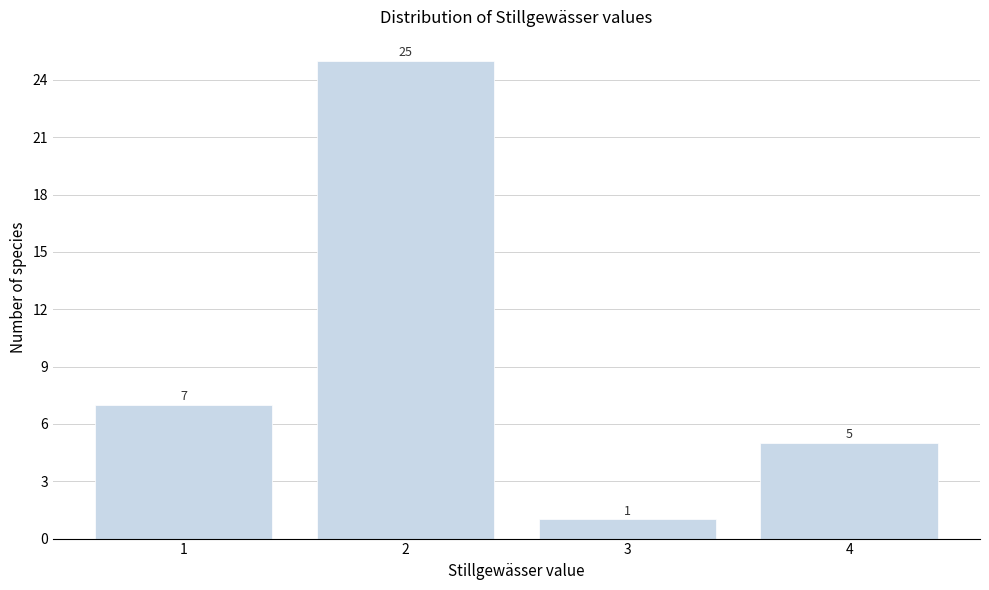

Reading left to right, transcribe this chart: for each bar, give the range it covers on the x-axis and its height.

0.5 to 1.5: 7
1.5 to 2.5: 25
2.5 to 3.5: 1
3.5 to 4.5: 5